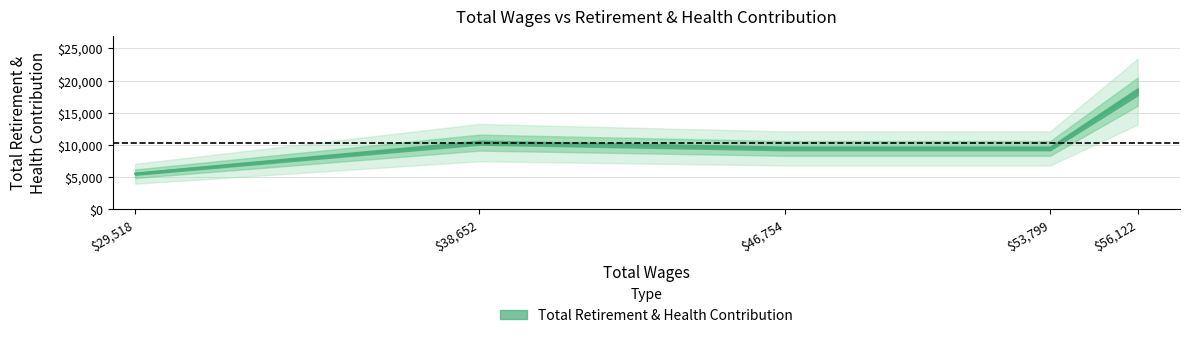

What is the minimum value shown in the chart?

5513